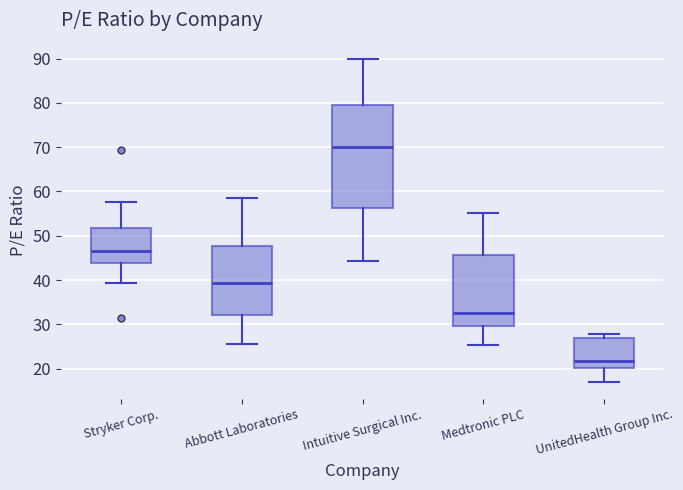

Where does the upper whisker of the box for Medtronic PLC end on the y-axis? The values are not printed on the chart, so give them approximately, as read against the axis.

55